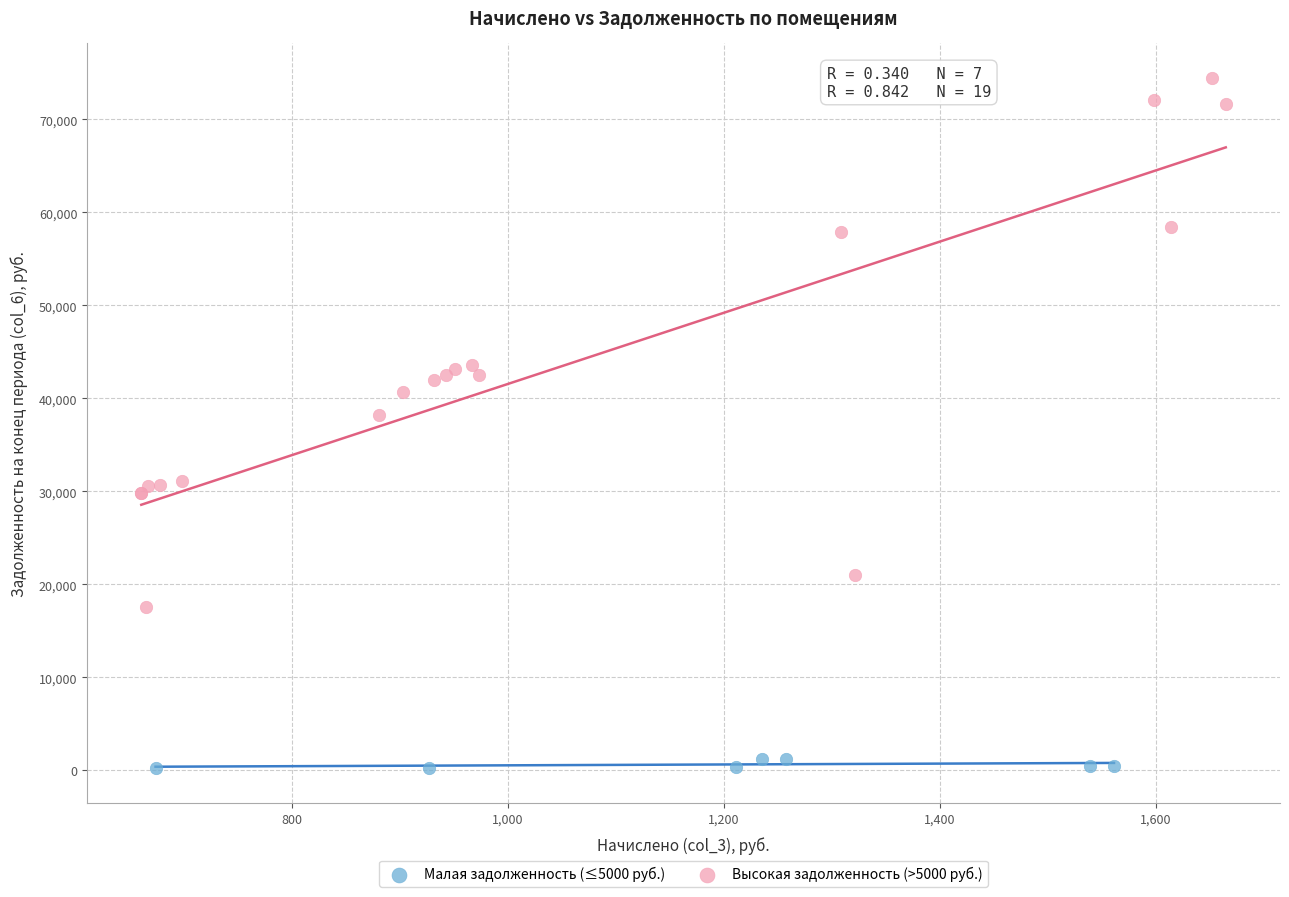

What are all the series names shown in the legend?

Малая задолженность (≤5000 руб.), Высокая задолженность (>5000 руб.)